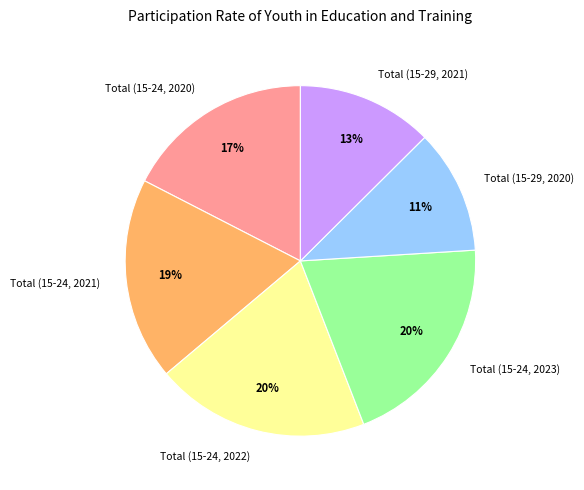

Is it true that Total (15-29, 2021) is 13% of the pie?

True